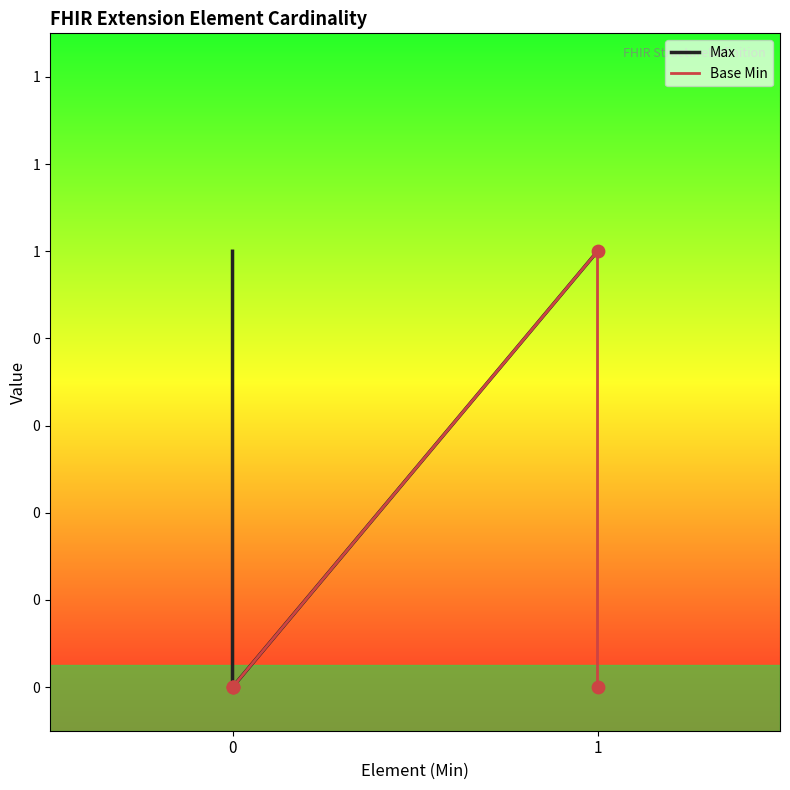

What are all the series names shown in the legend?

Max, Base Min